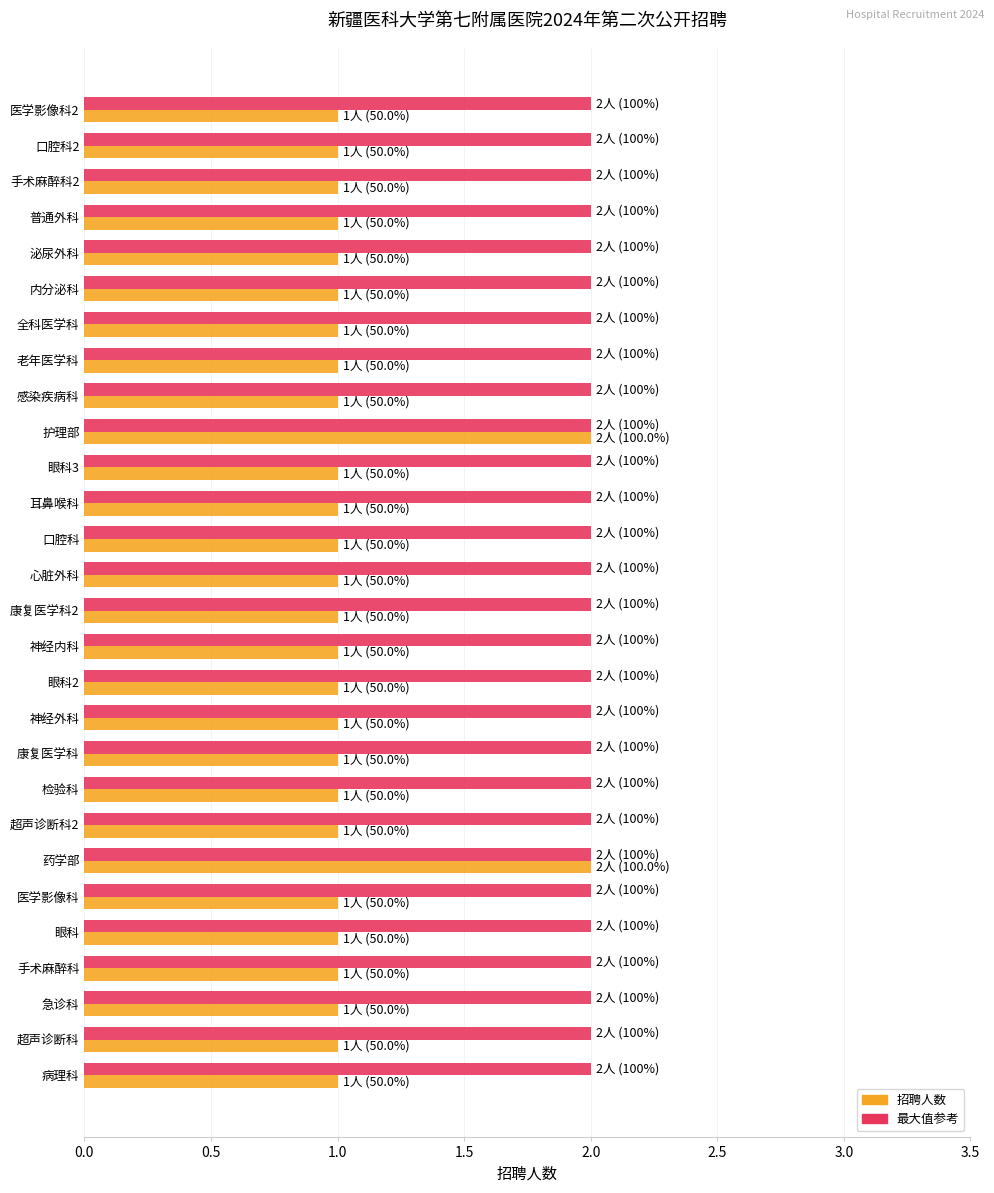

What is the total value across all series at 全科医学科?

3